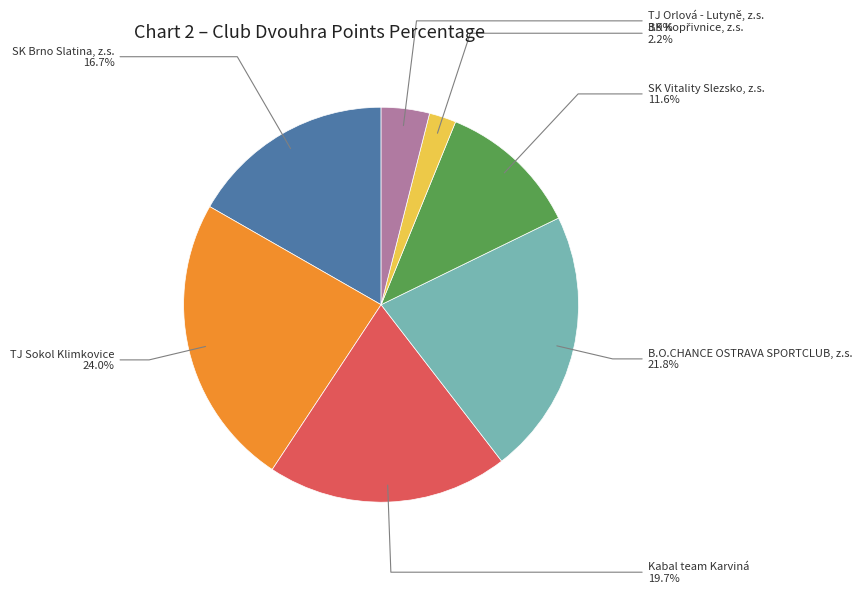

Does any single category account for the majority?

No